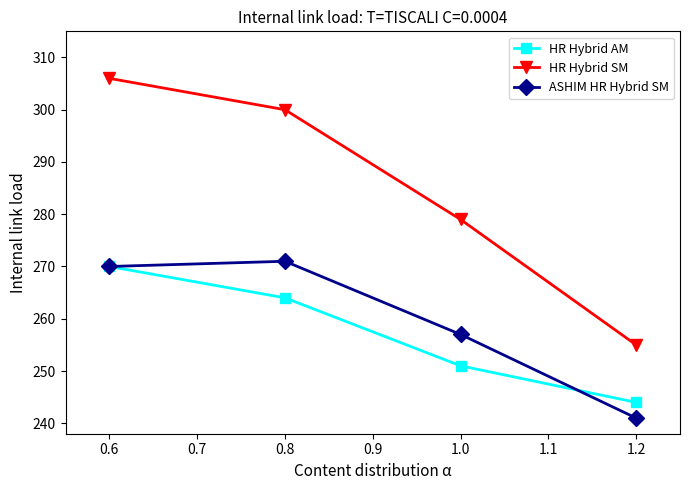

Does the chart display data point markers on the line(s)?

Yes